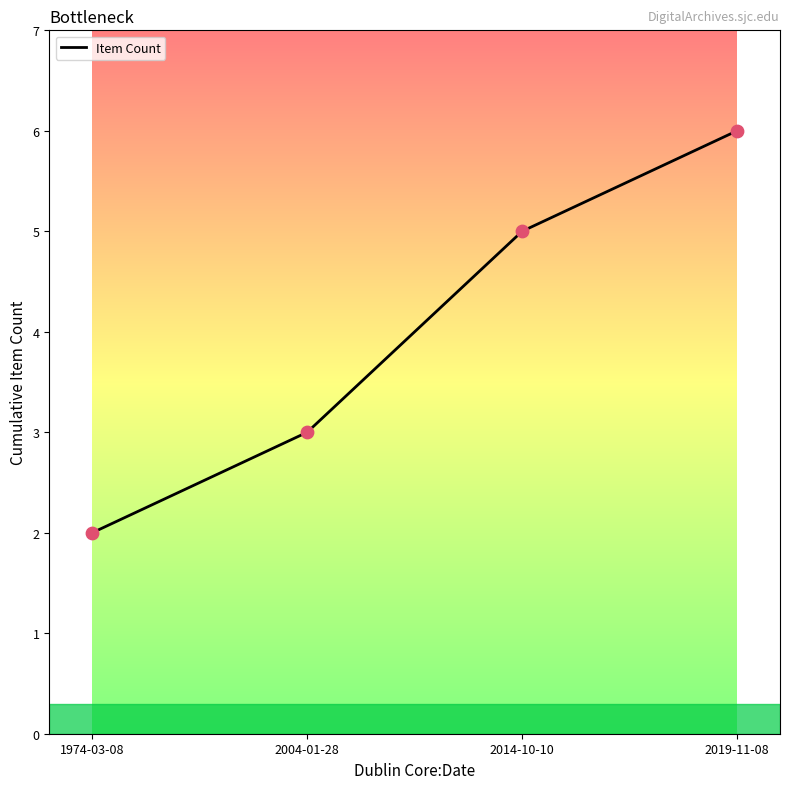

What is the change in value from 2014-10-10 to 2019-11-08?

+1